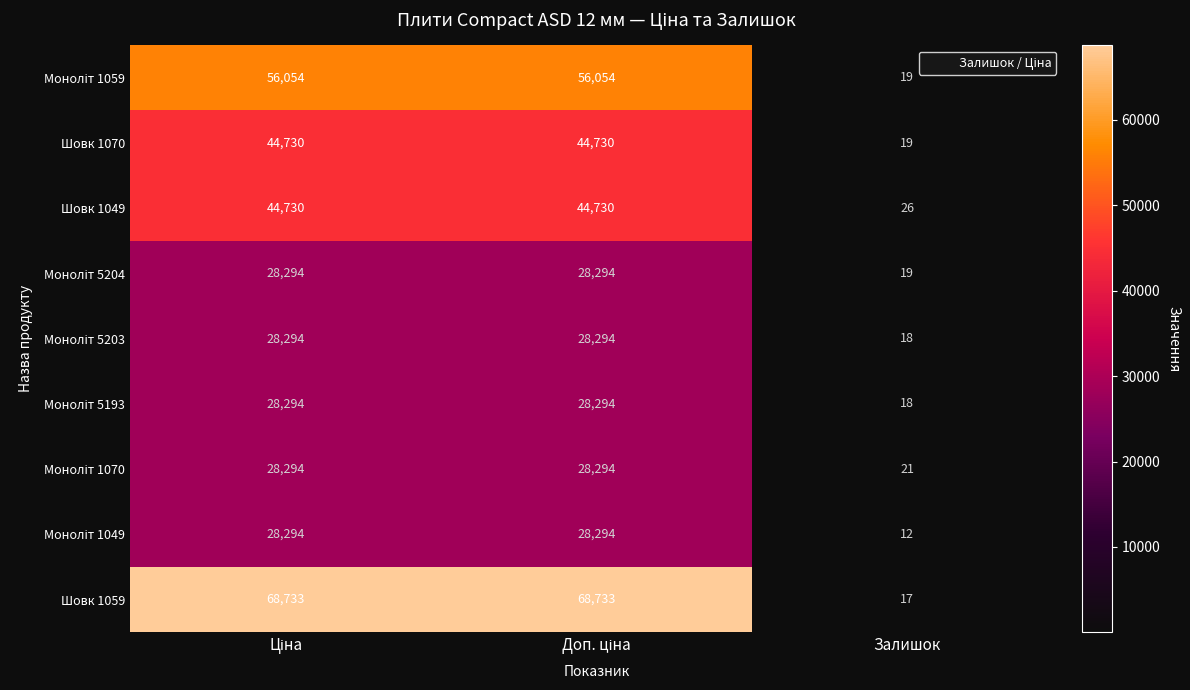

Which series has the largest total across all categories?

Шовк 1059